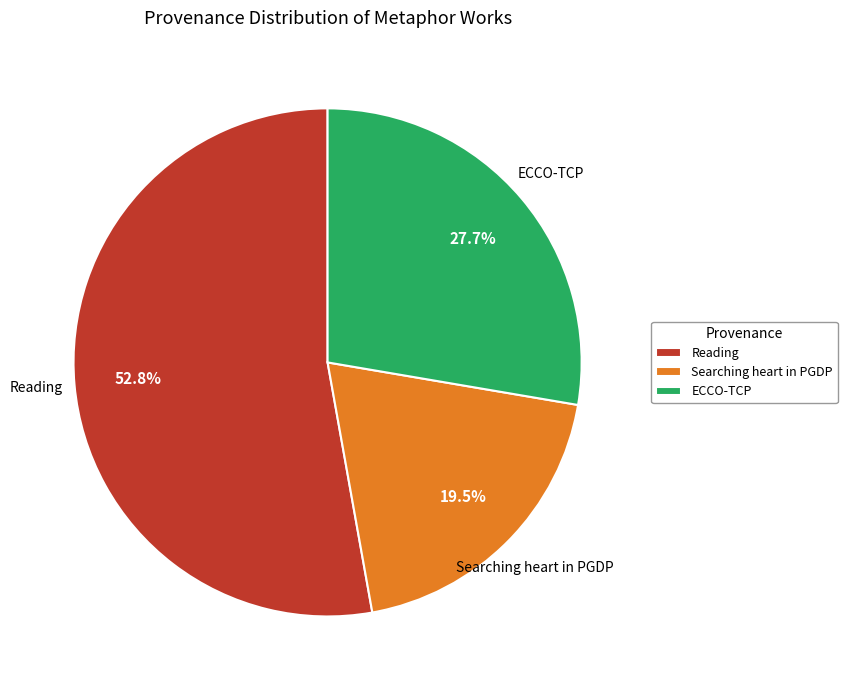

Which slice is the smallest?

Searching heart in PGDP